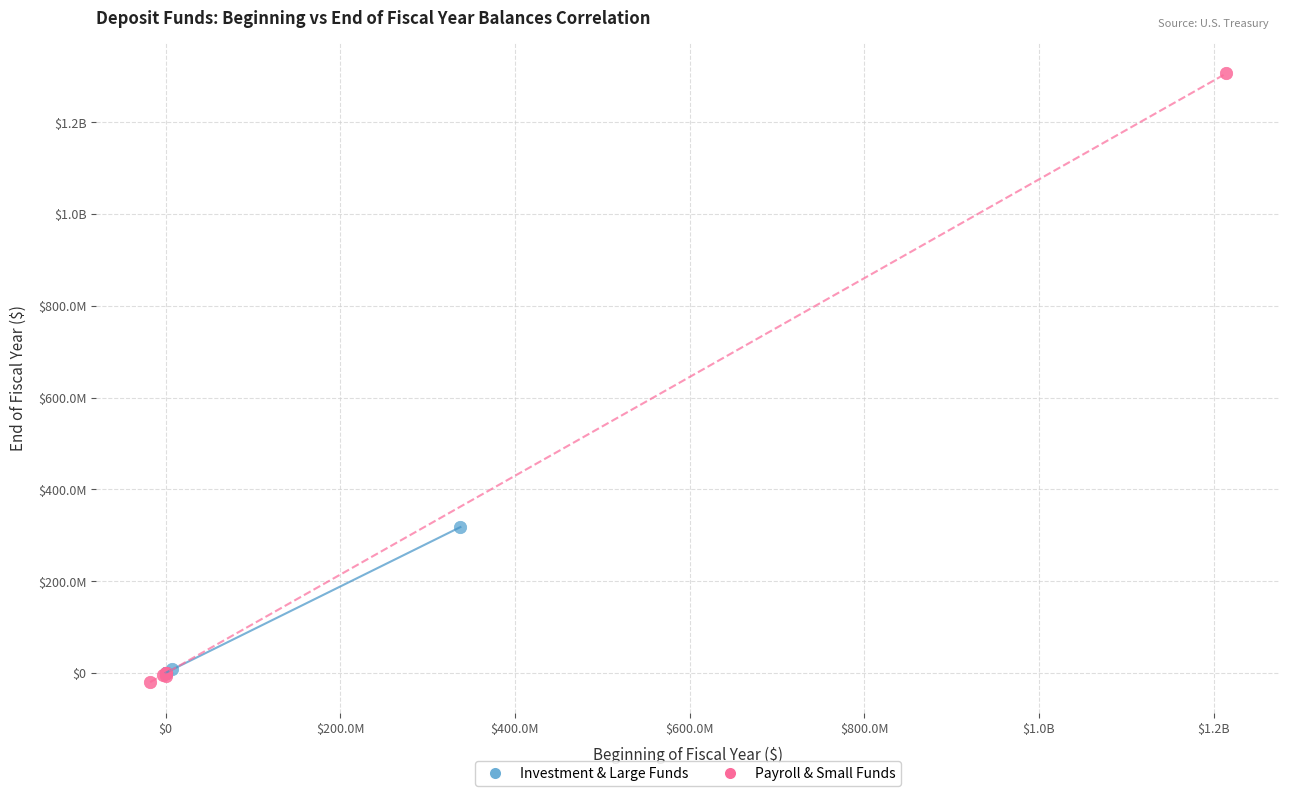

What are all the series names shown in the legend?

Investment & Large Funds, Payroll & Small Funds